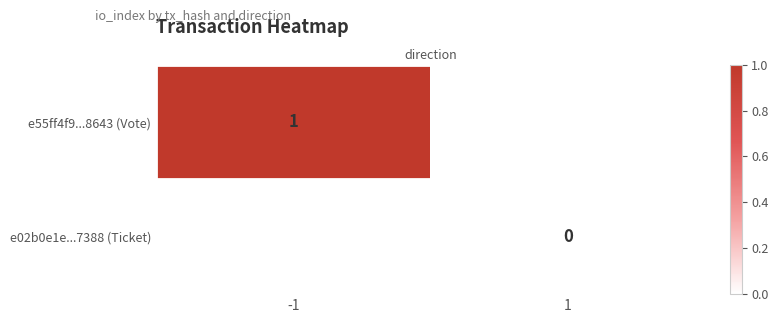

Is the value of e55ff4f9...8643 (Vote) at -1 greater than the value of e02b0e1e...7388 (Ticket) at 1?

Yes